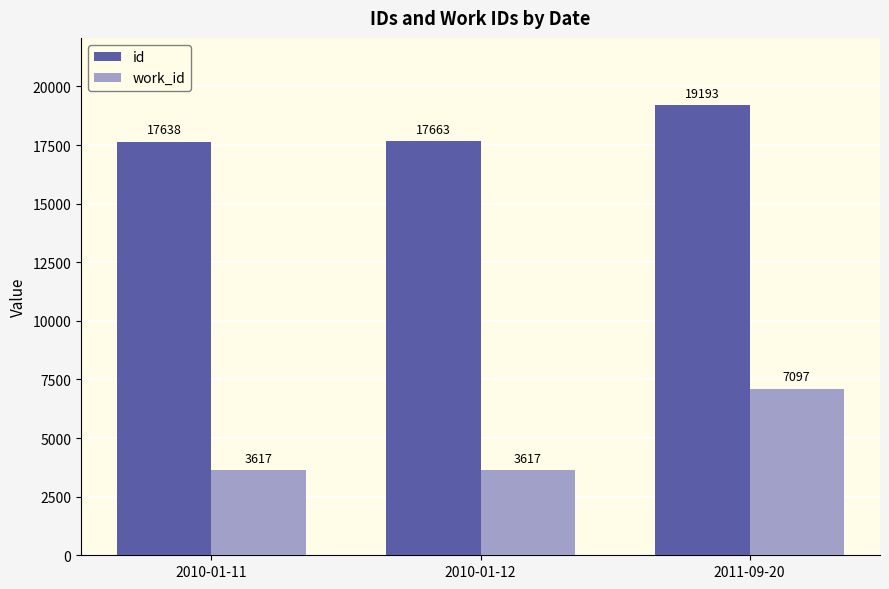

Is it true that id equals 19193 at 2011-09-20?

True